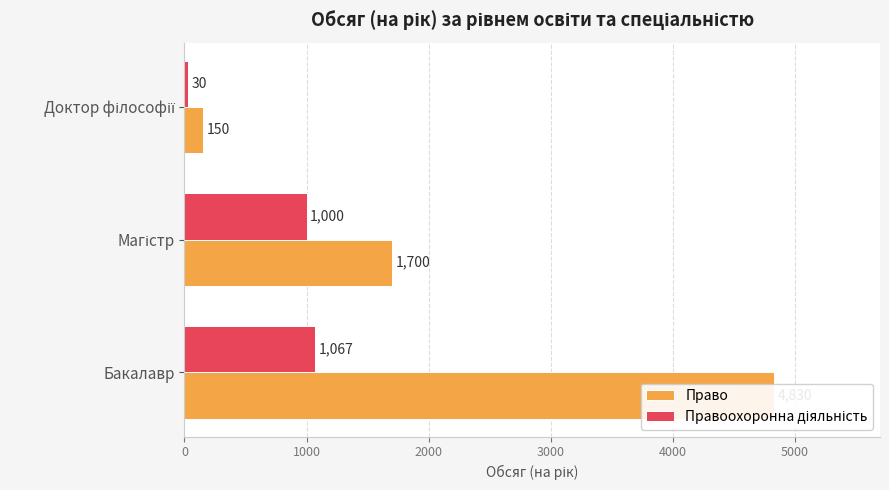

How many Право values are between 150 and 4830?

3